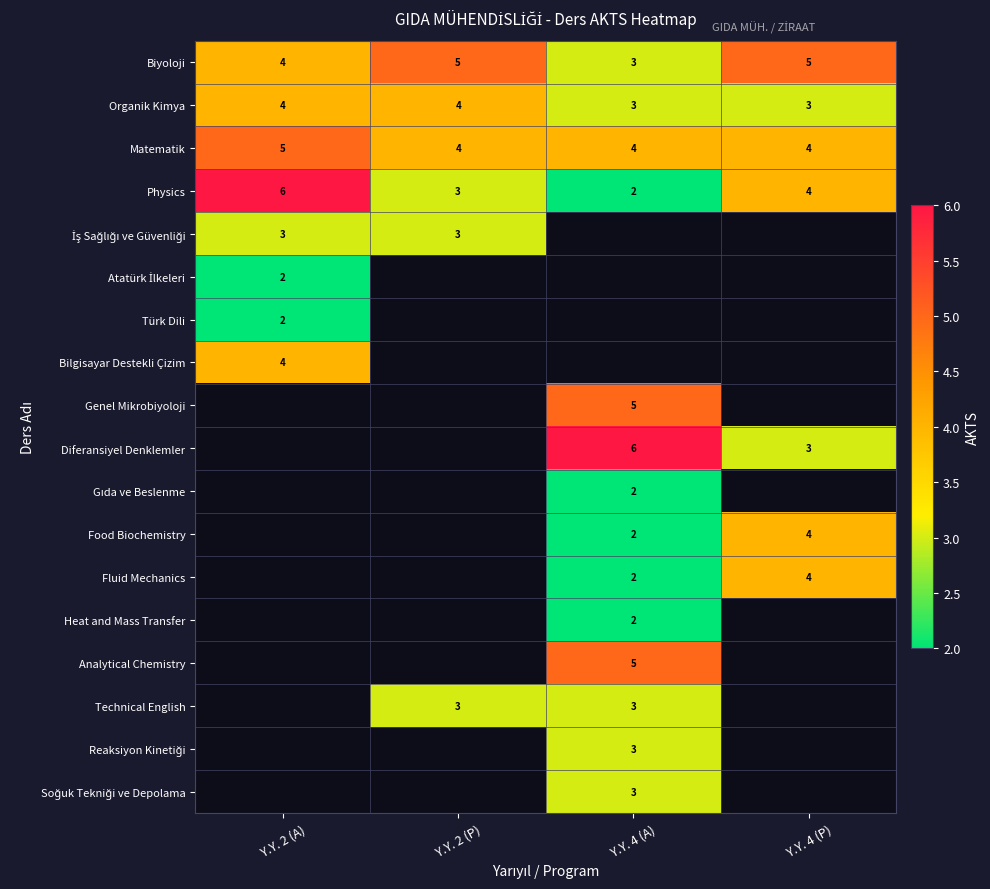

Which has a higher value, Y.Y. 2 (P) or Y.Y. 4 (P)?

Y.Y. 2 (P)